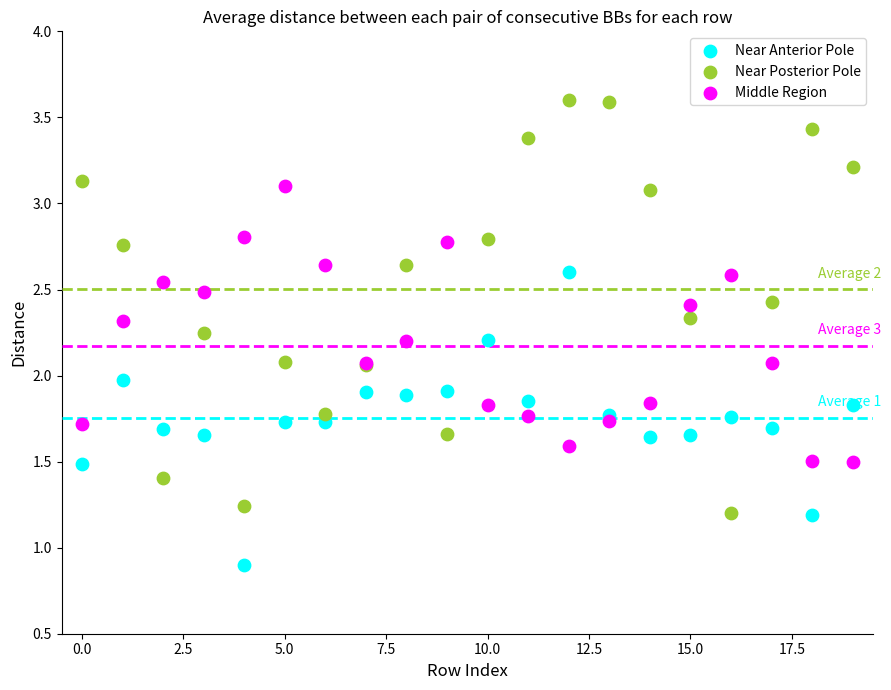

Which series contains the highest Y value?

Near Posterior Pole